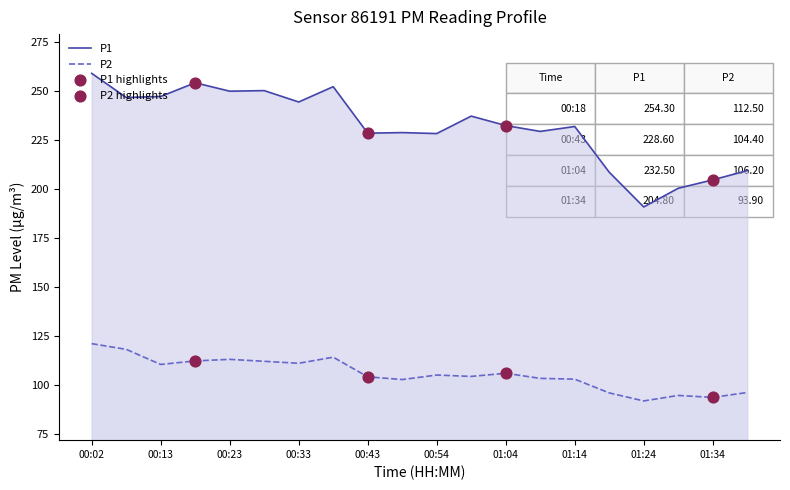

Which series contains the lowest Y value?

P2